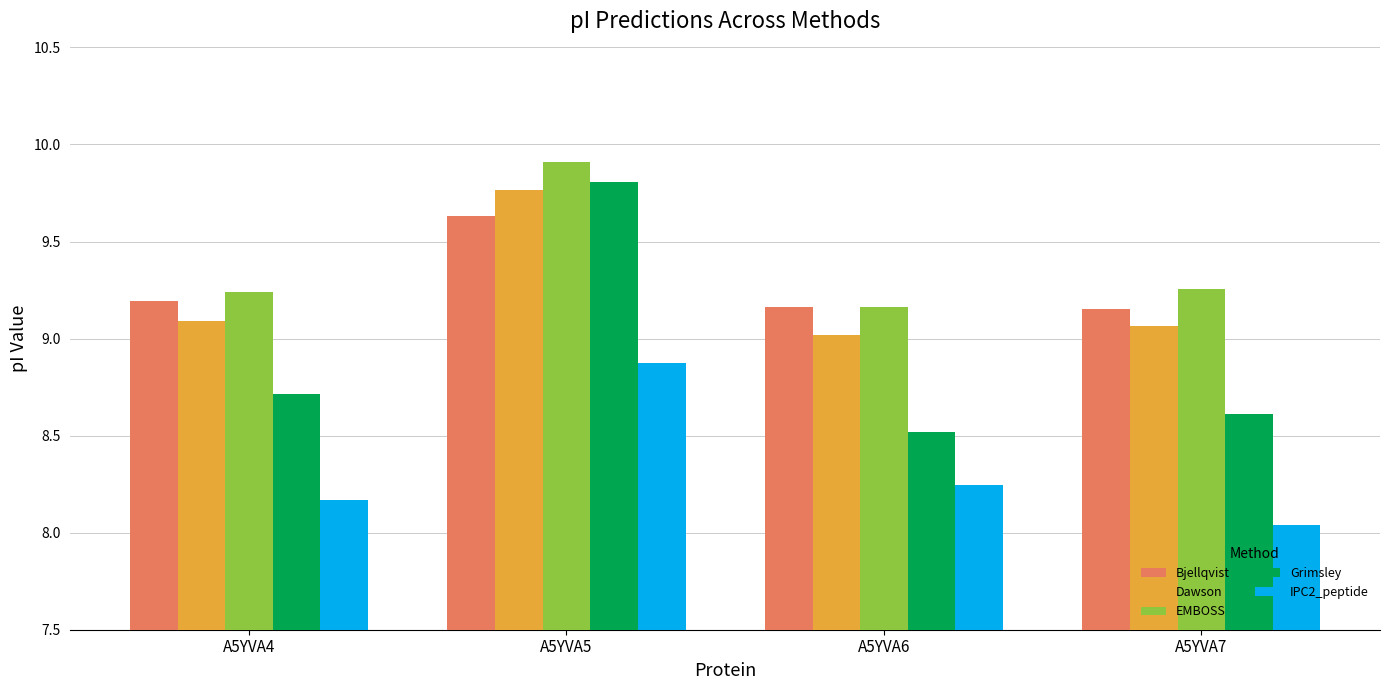

Rank the categories by Dawson value from lowest to highest.

A5YVA6, A5YVA7, A5YVA4, A5YVA5